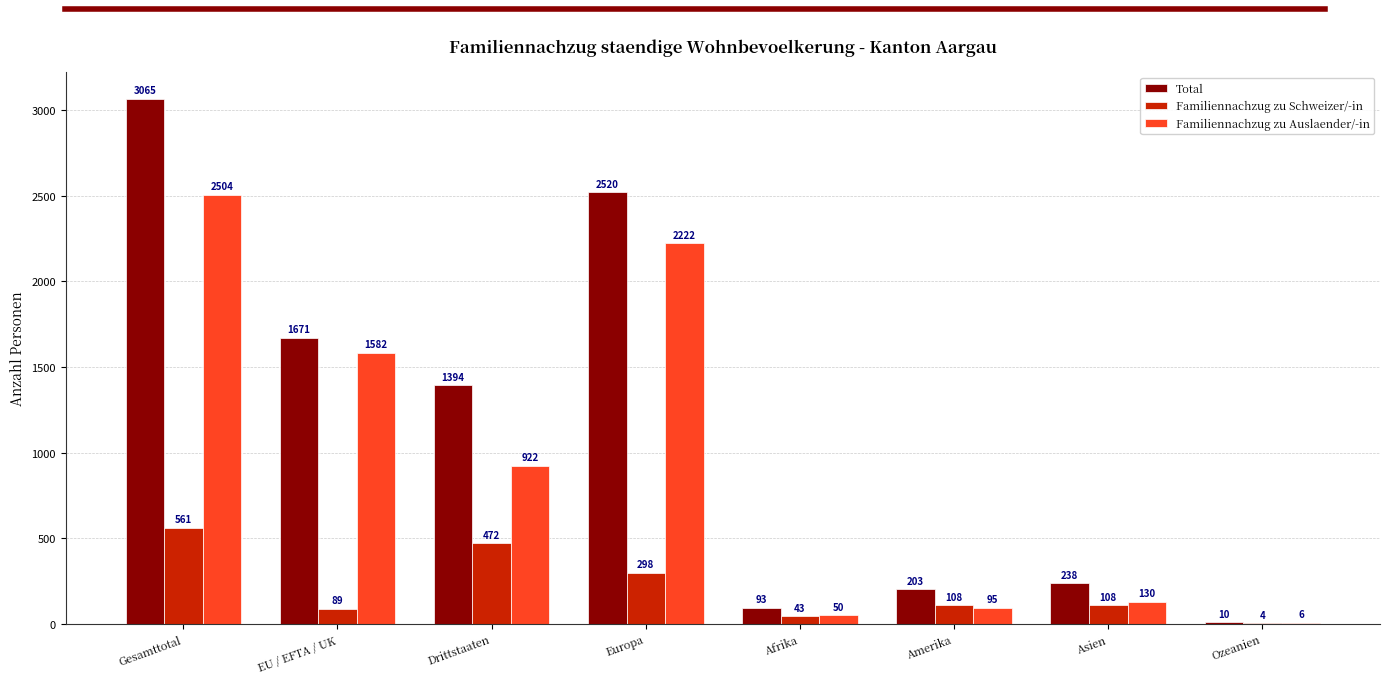

Reading left to right, extract all data points from this chart.

Total: 3065	1671	1394	2520	93	203	238	10
Familiennachzug zu Schweizer/-in: 561	89	472	298	43	108	108	4
Familiennachzug zu Auslaender/-in: 2504	1582	922	2222	50	95	130	6